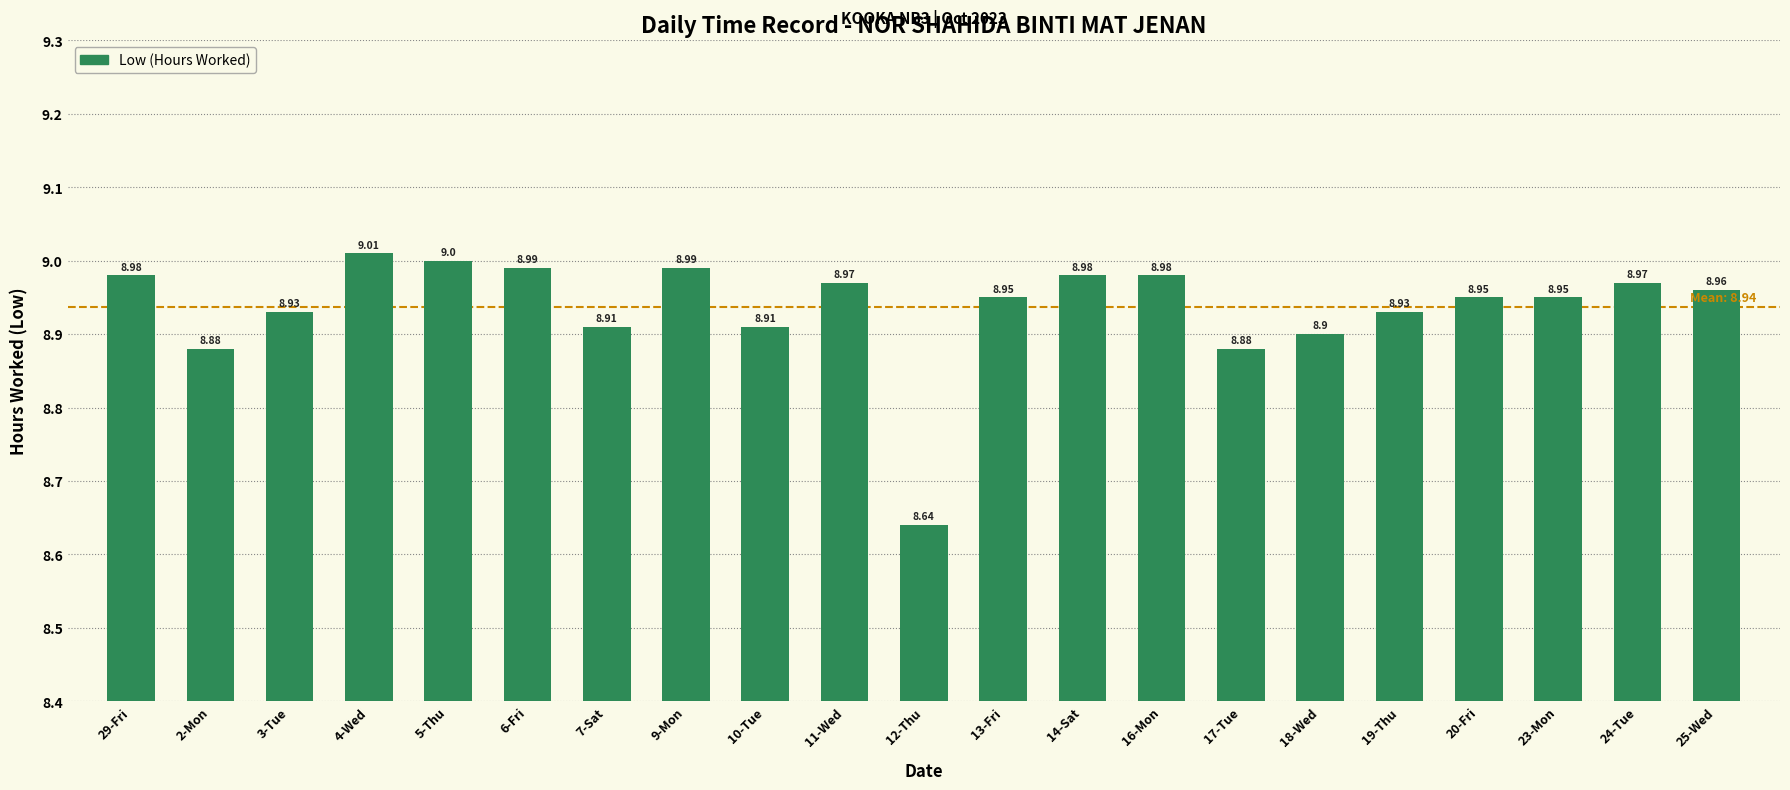

What is the minimum value shown in the chart?

8.6